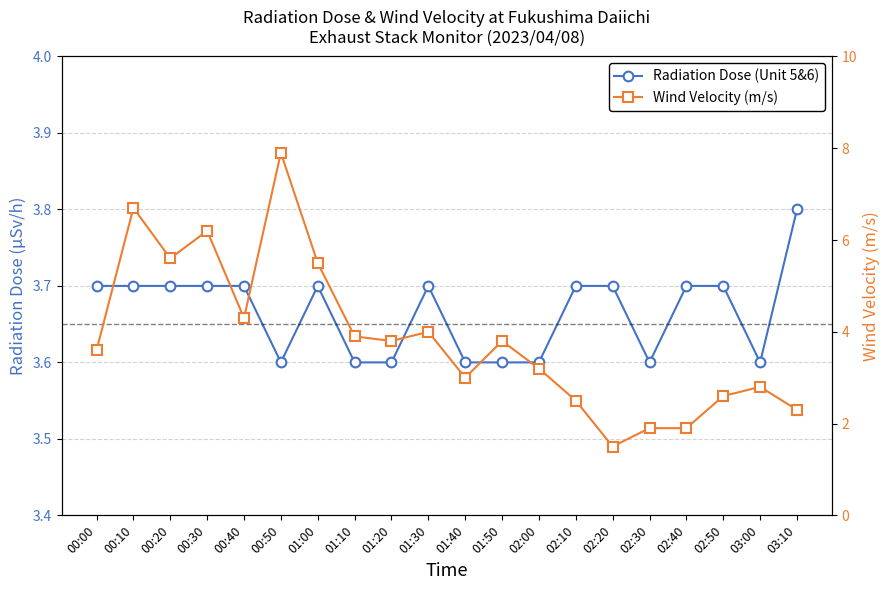

At which label is Wind Velocity (m/s) closest to 4?

01:30